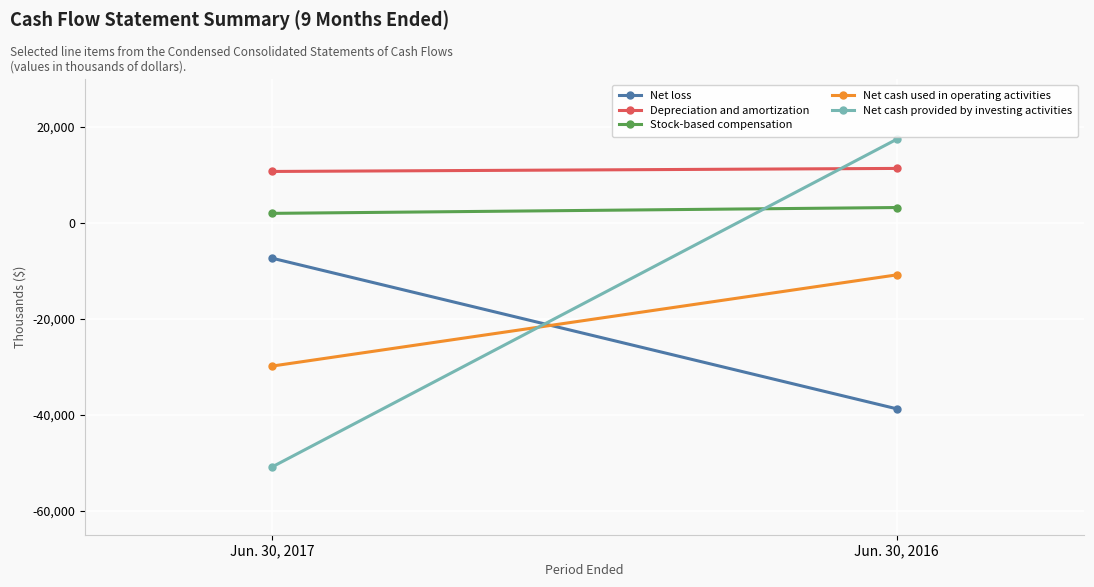

Where is Net cash used in operating activities nearest to the value -20333?

Jun. 30, 2016